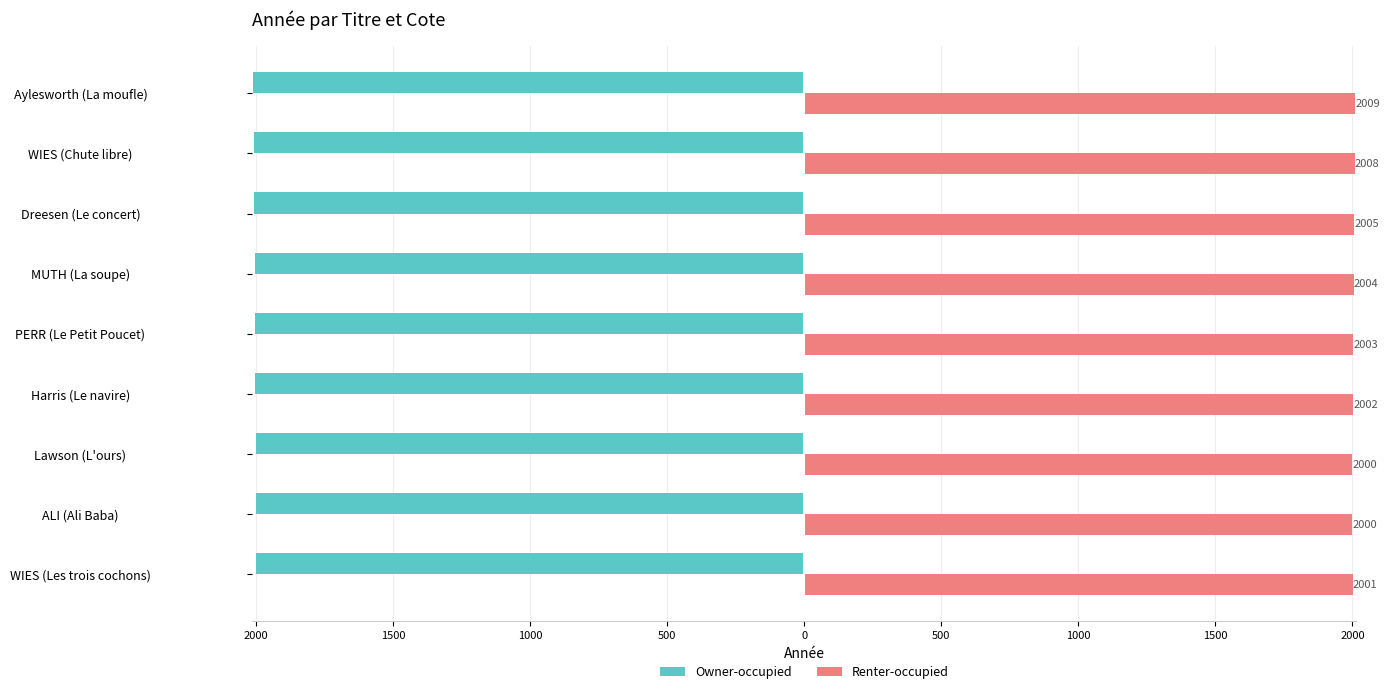

Reading left to right, transcribe all the data shown in this chart.

Owner-occupied: -2001	-2000	-2000	-2002	-2003	-2004	-2005	-2008	-2009
Renter-occupied: 2001	2000	2000	2002	2003	2004	2005	2008	2009